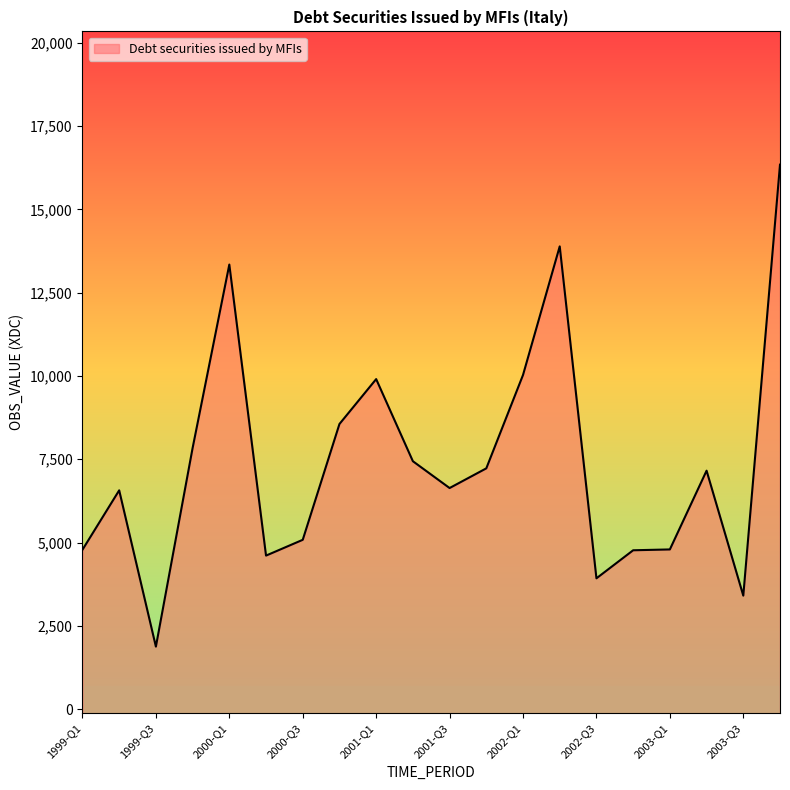

What is the maximum value shown in the chart?

16343